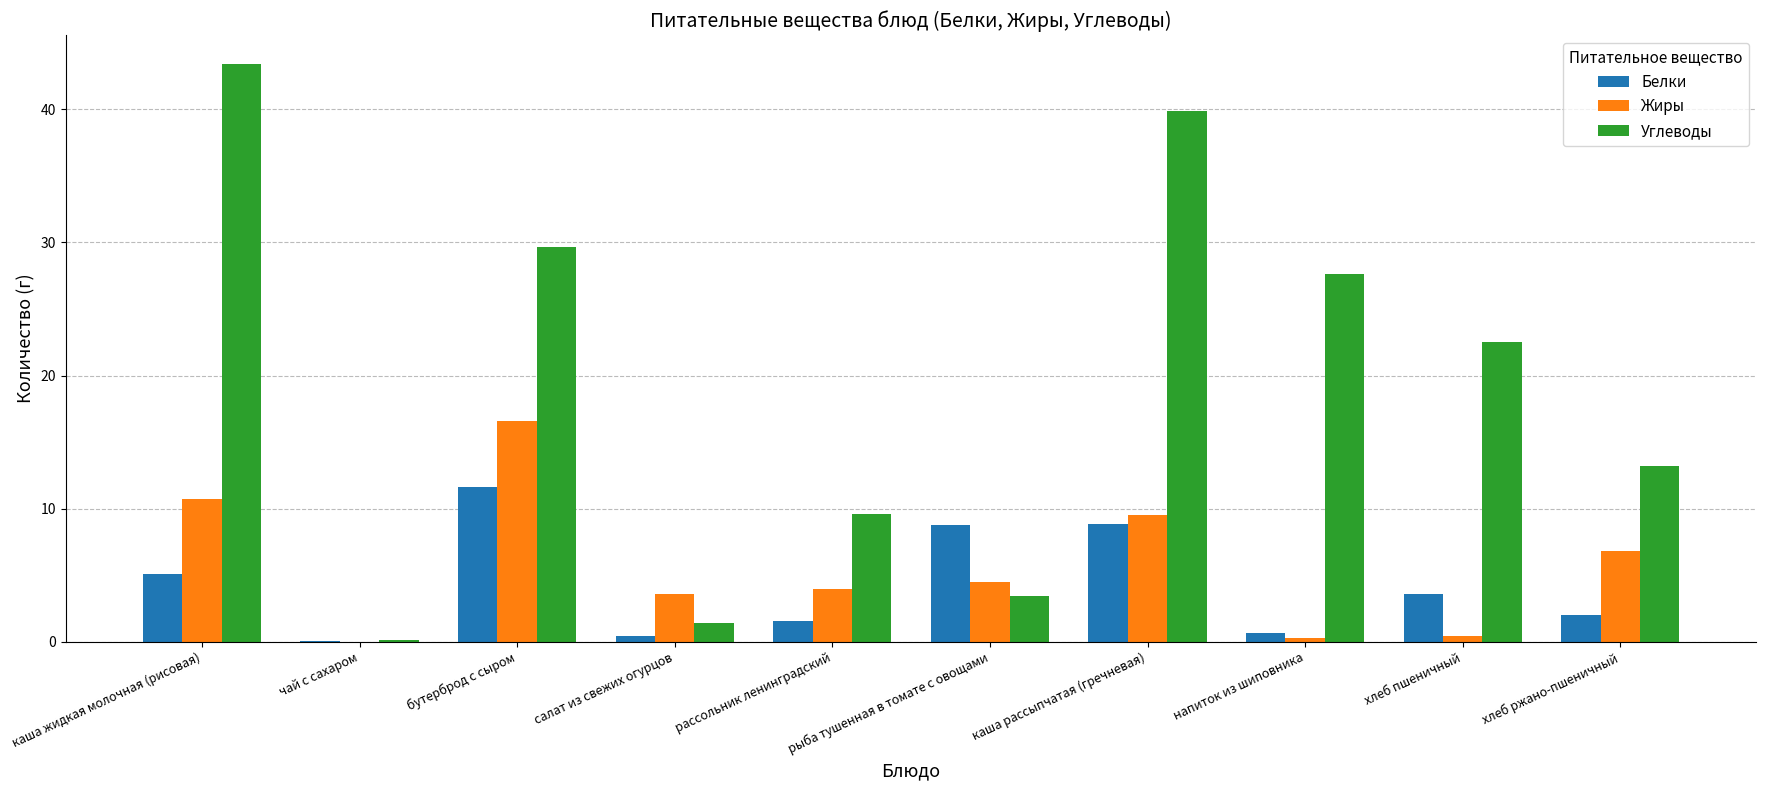

At which category does the chart reach its peak across all series?

каша жидкая молочная (рисовая)